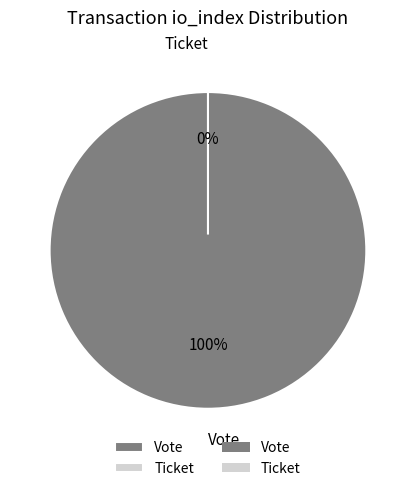

Which category has the biggest portion of the pie?

Vote